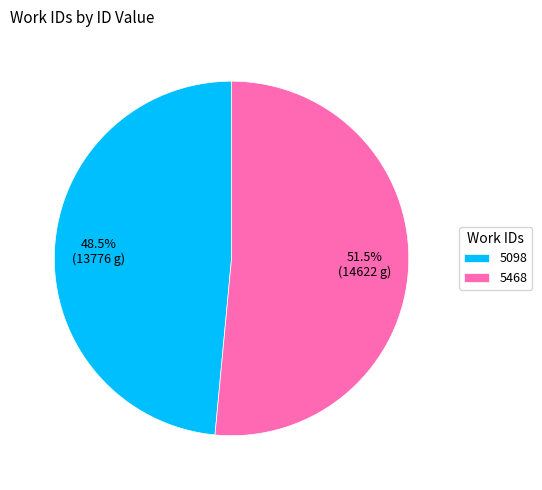

Which category has the smallest portion of the pie?

5098